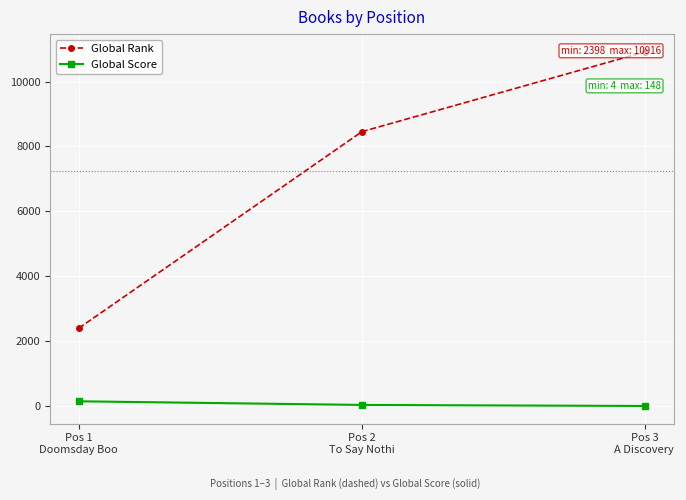

What is the total value across all series at Pos 3
A Discovery ?

10920